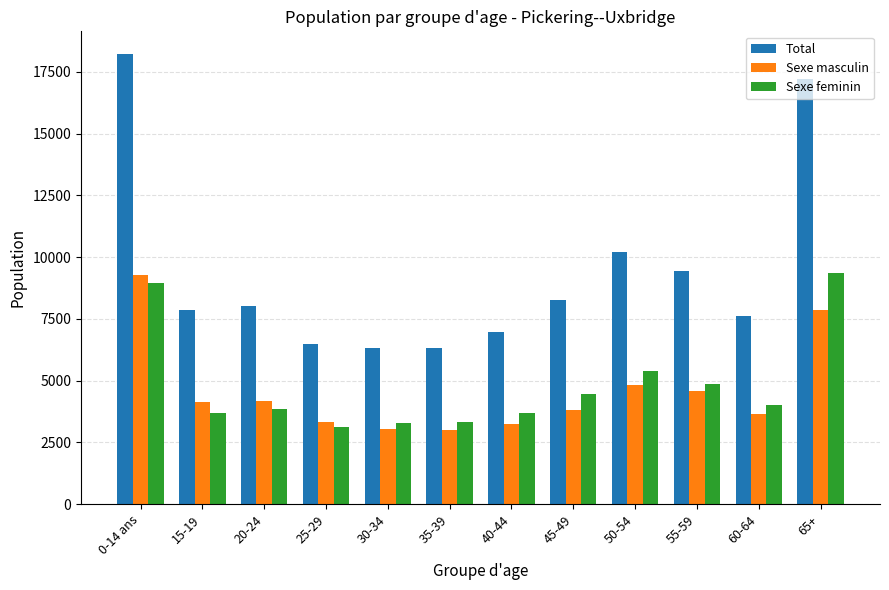

What is the difference between the Sexe feminin values at 50-54 and 25-29?

2265